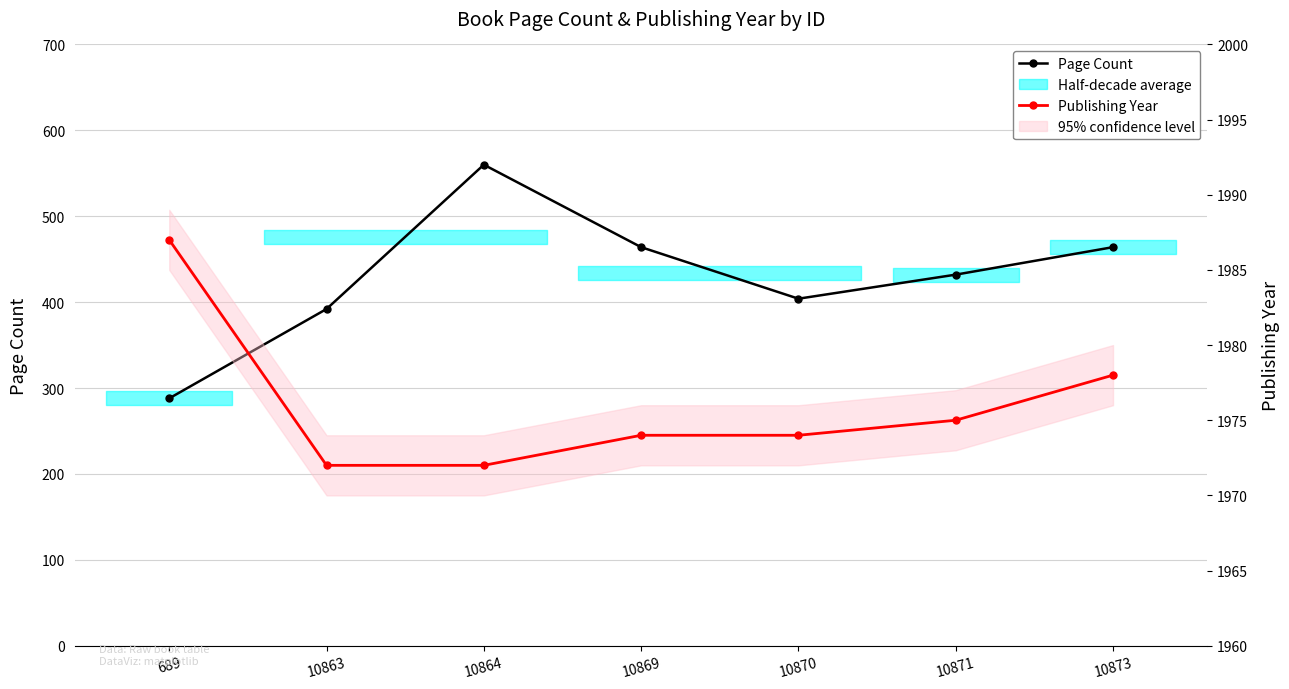

Reading left to right, extract all data points from this chart.

Page Count: 288	392	560	464	404	432	464
Publishing Year: 1987	1972	1972	1974	1974	1975	1978